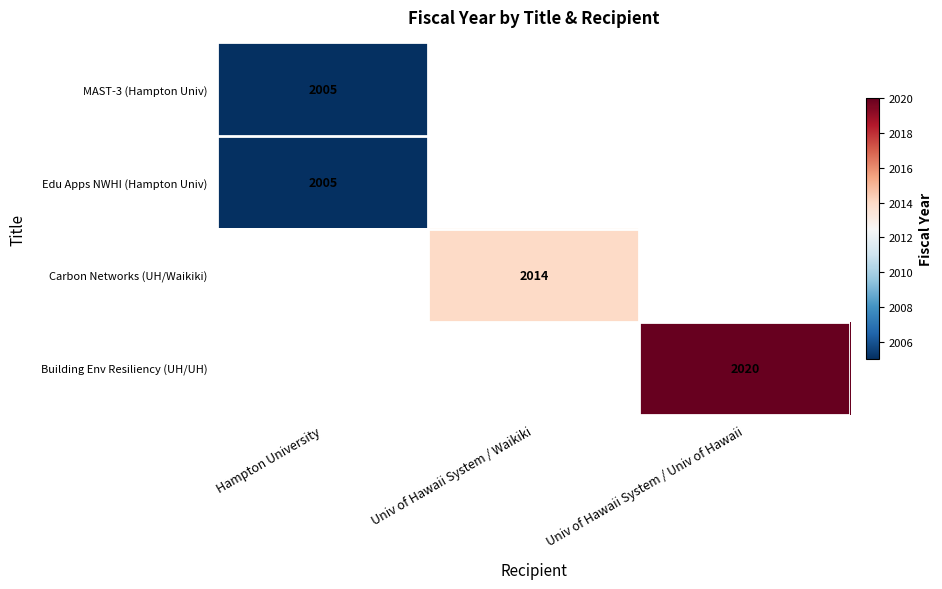

The Building Env Resiliency (UH/UH) series shows 2020 at Univ of Hawaii System / Univ of Hawaii. True or false?

True